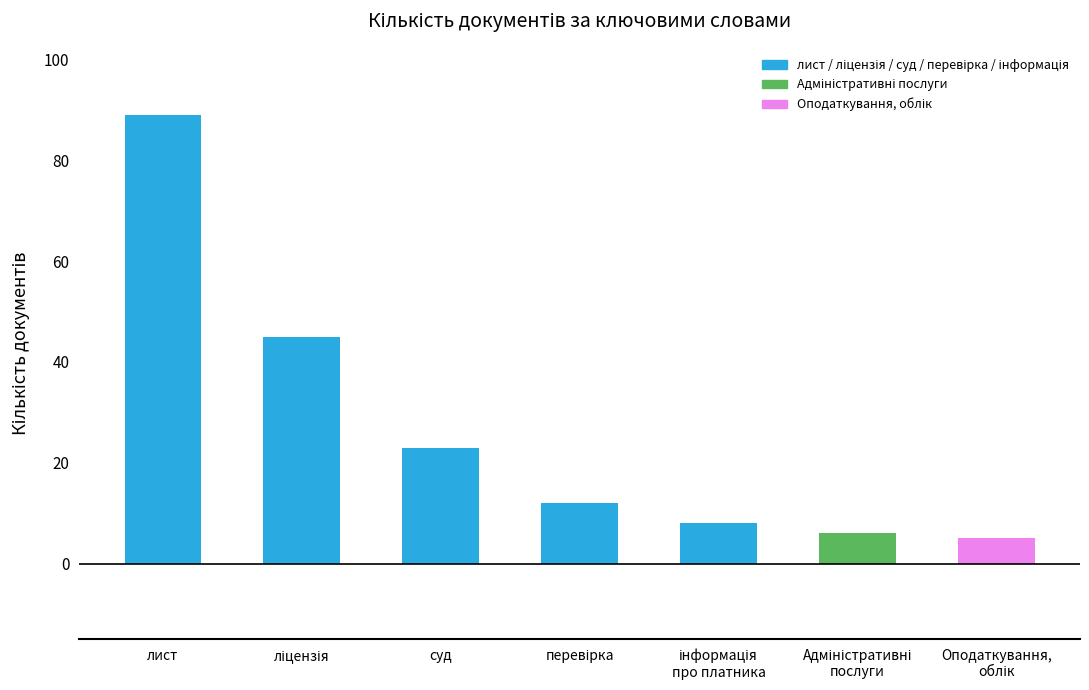

What is the difference between the maximum and minimum values?

84